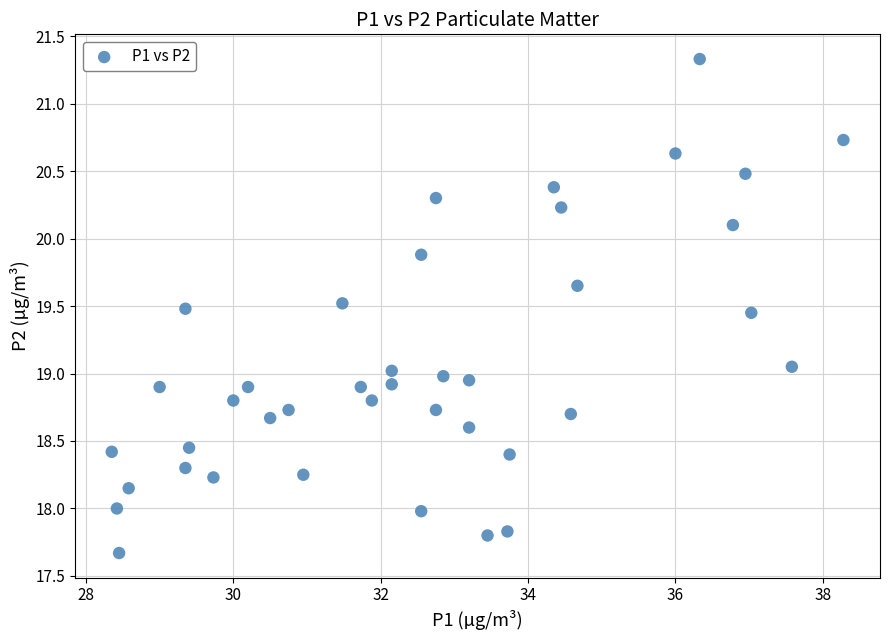

What is the range of Y values (max minus min)?

3.7